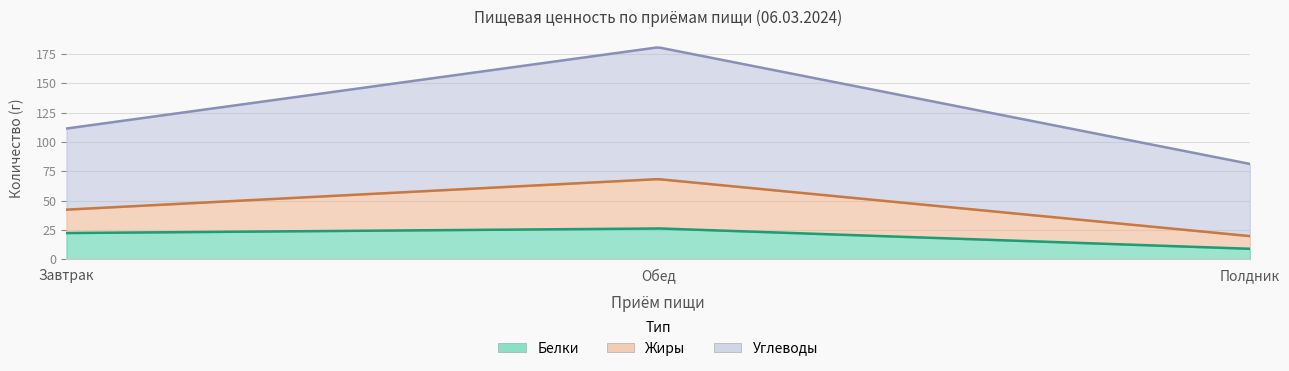

Which series has the largest total across all categories?

Углеводы